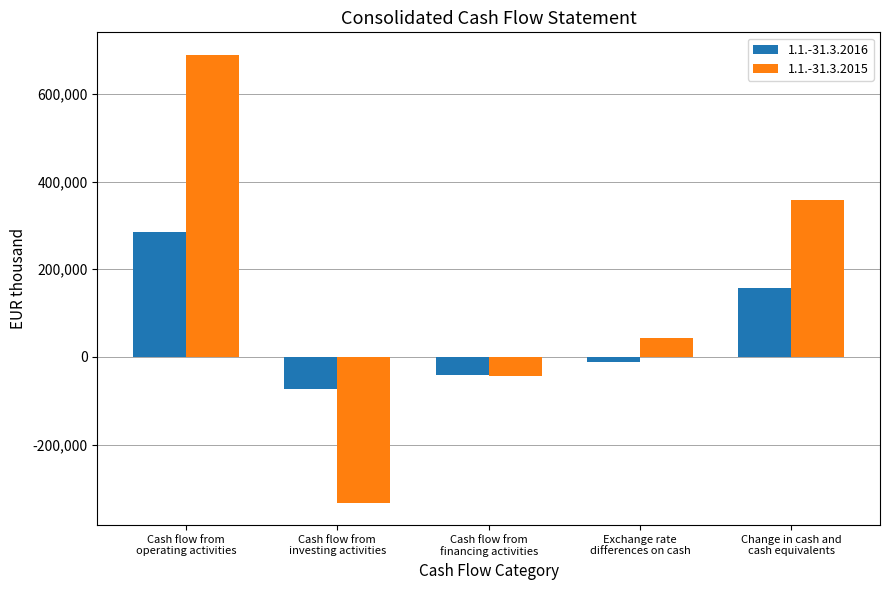

Count the number of data series in this chart.

2